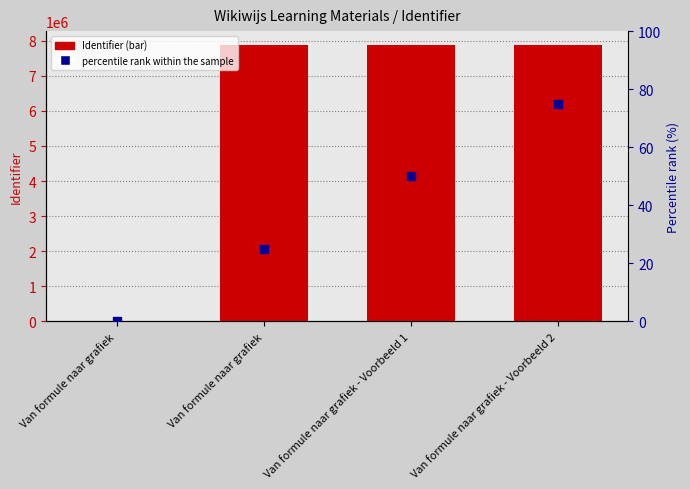

Which has a higher value, Van formule naar grafiek or Van formule naar grafiek - Voorbeeld 2?

Van formule naar grafiek - Voorbeeld 2